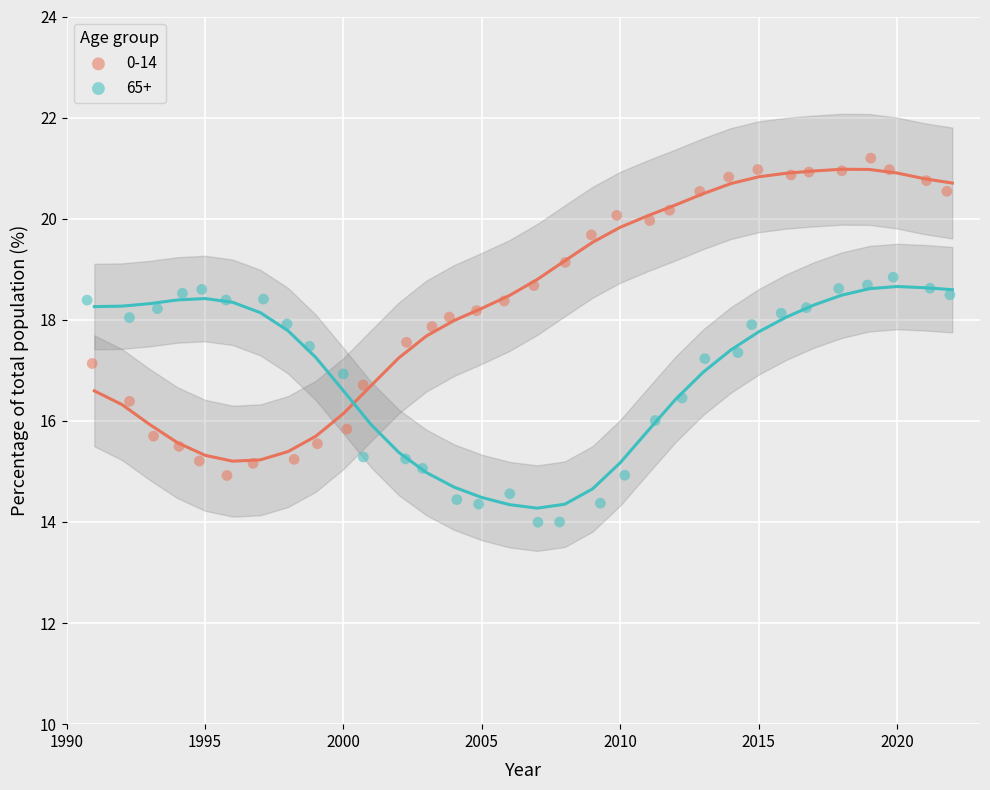

Which series has the largest Y range (max minus min)?

0-14